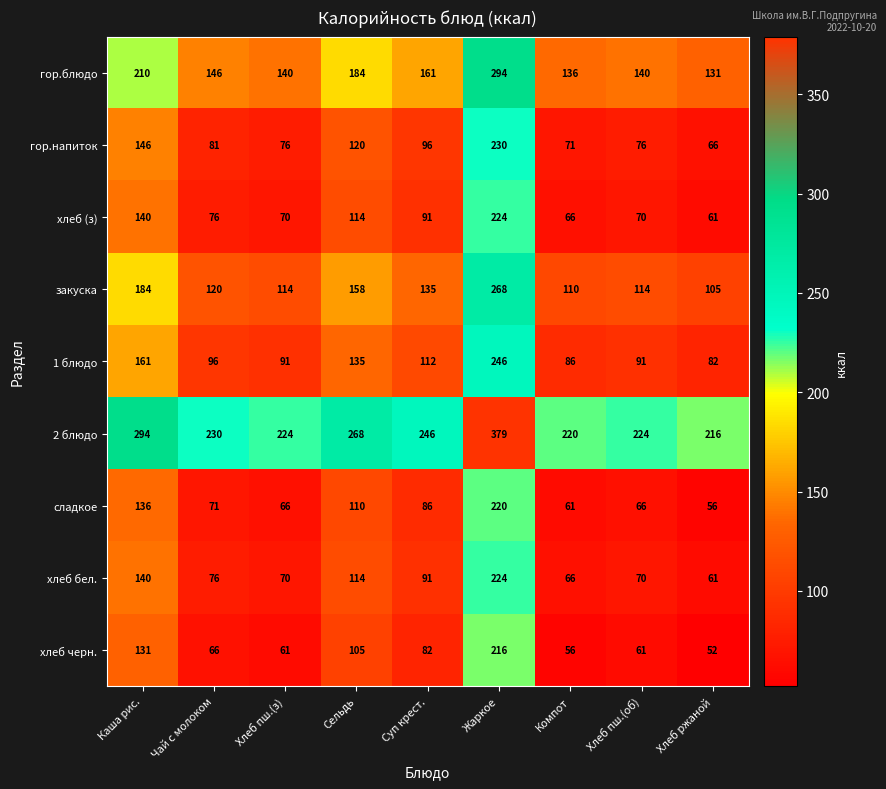

Where does the 1 блюдо series first go above 96?

Каша рис.